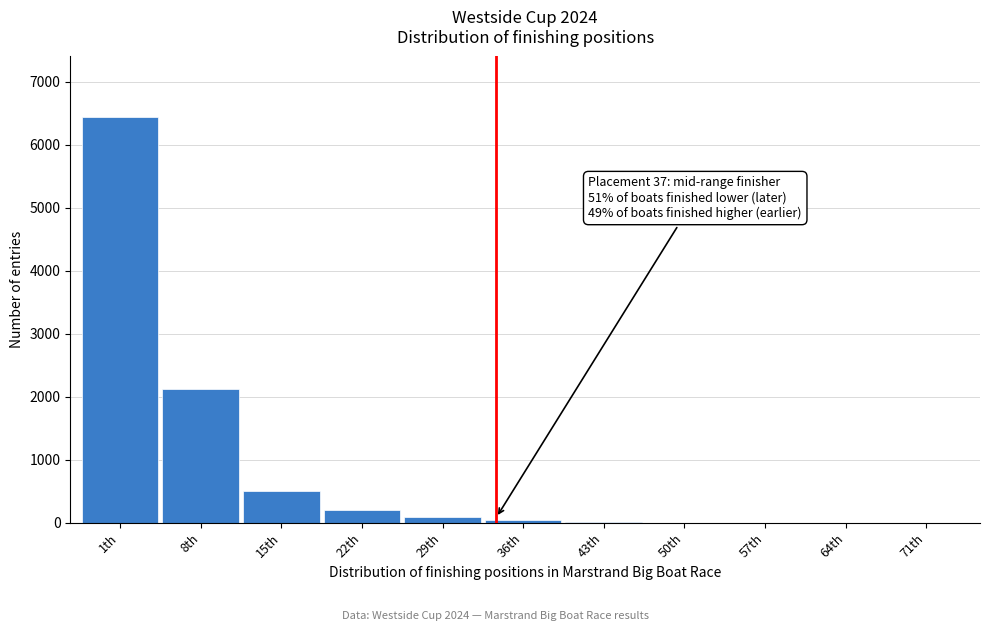

The value at 15th is 510. True or false?

True